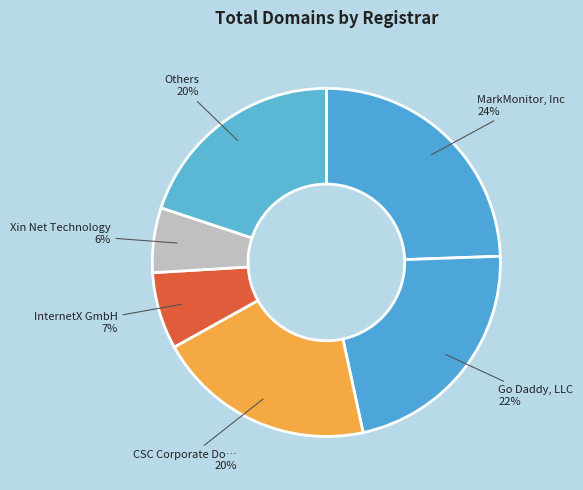

What is the smallest slice in the pie chart?

Xin Net Technology